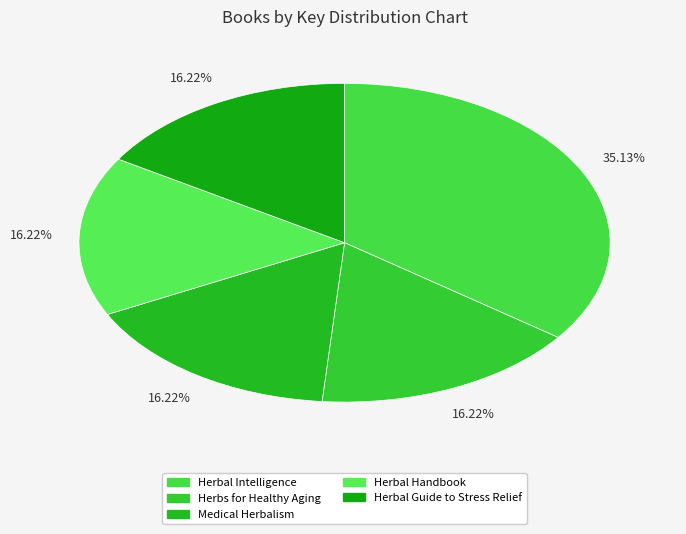

To the nearest percent, what is the combined percentage of Herbs for Healthy Aging and Medical Herbalism?

32%